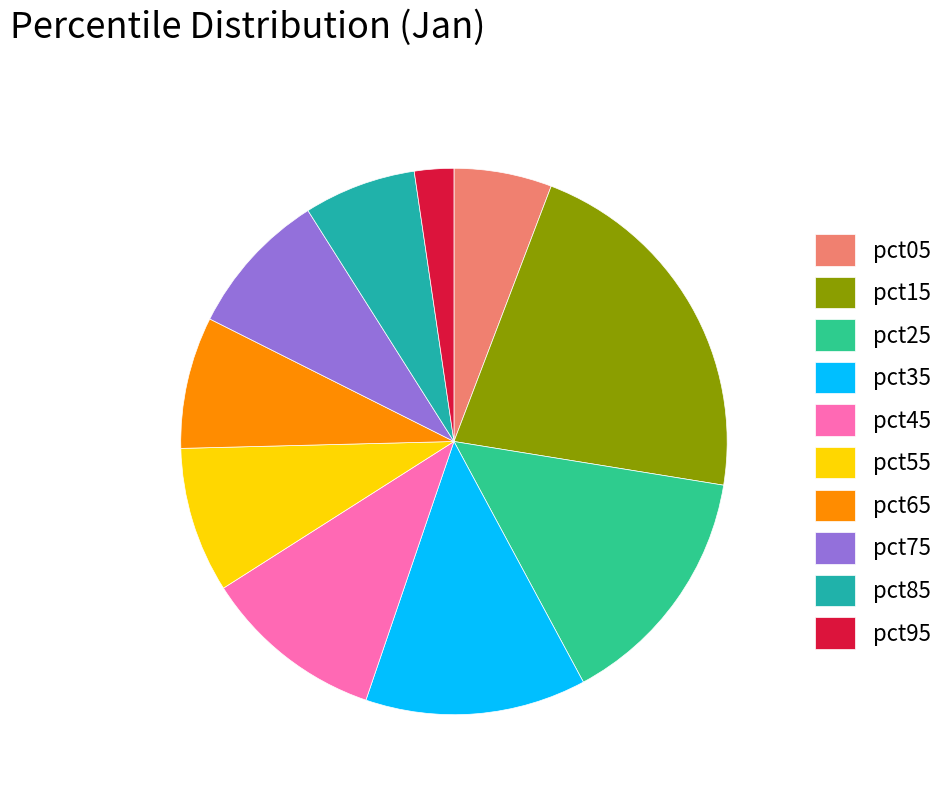

Does pct05 account for over 50% of the chart?

No